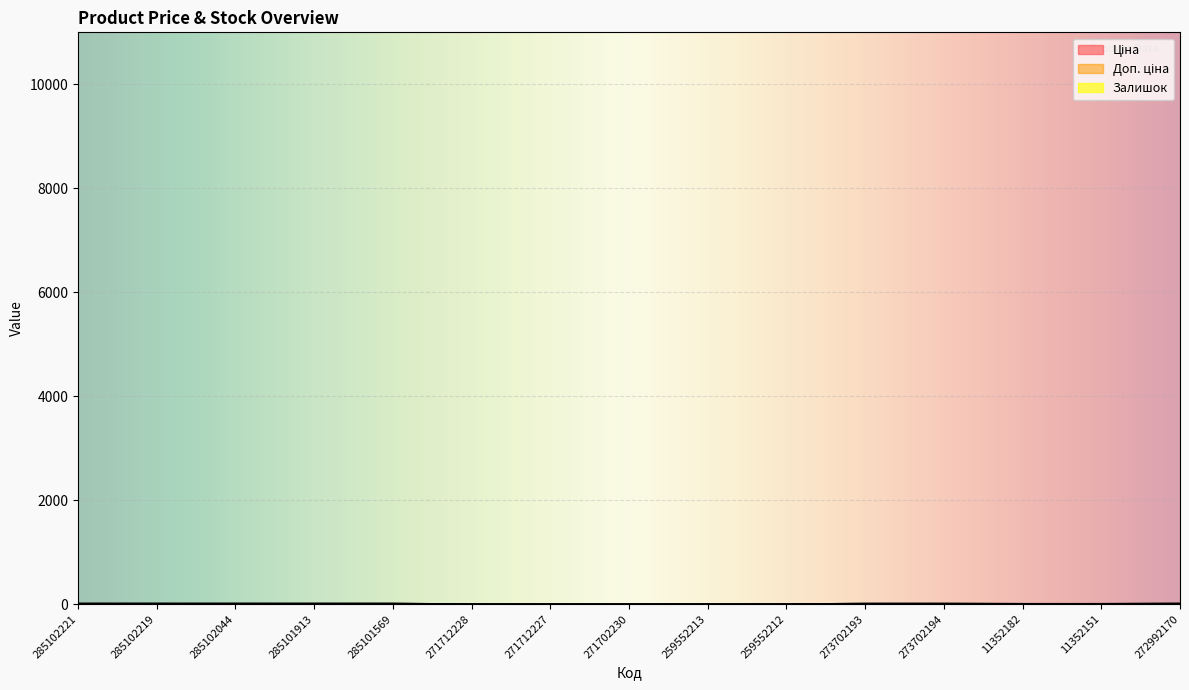

True or false: Доп. ціна has more than 0 points higher than both neighbors.

False